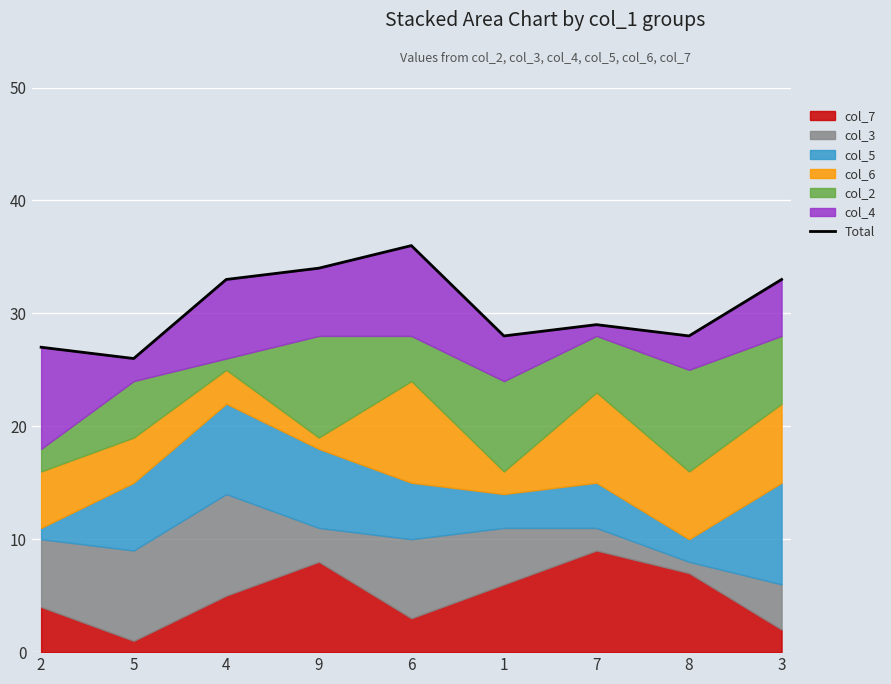

What is the greatest value displayed?

36